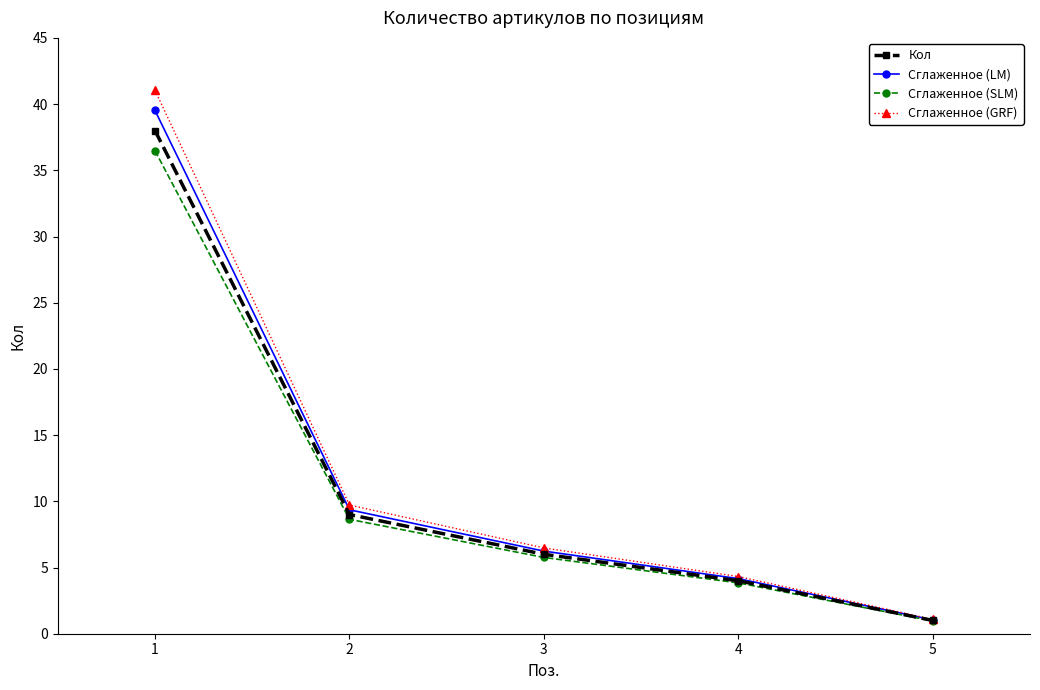

Is it true that Сглаженное (GRF) equals 6.5 at 3?

True